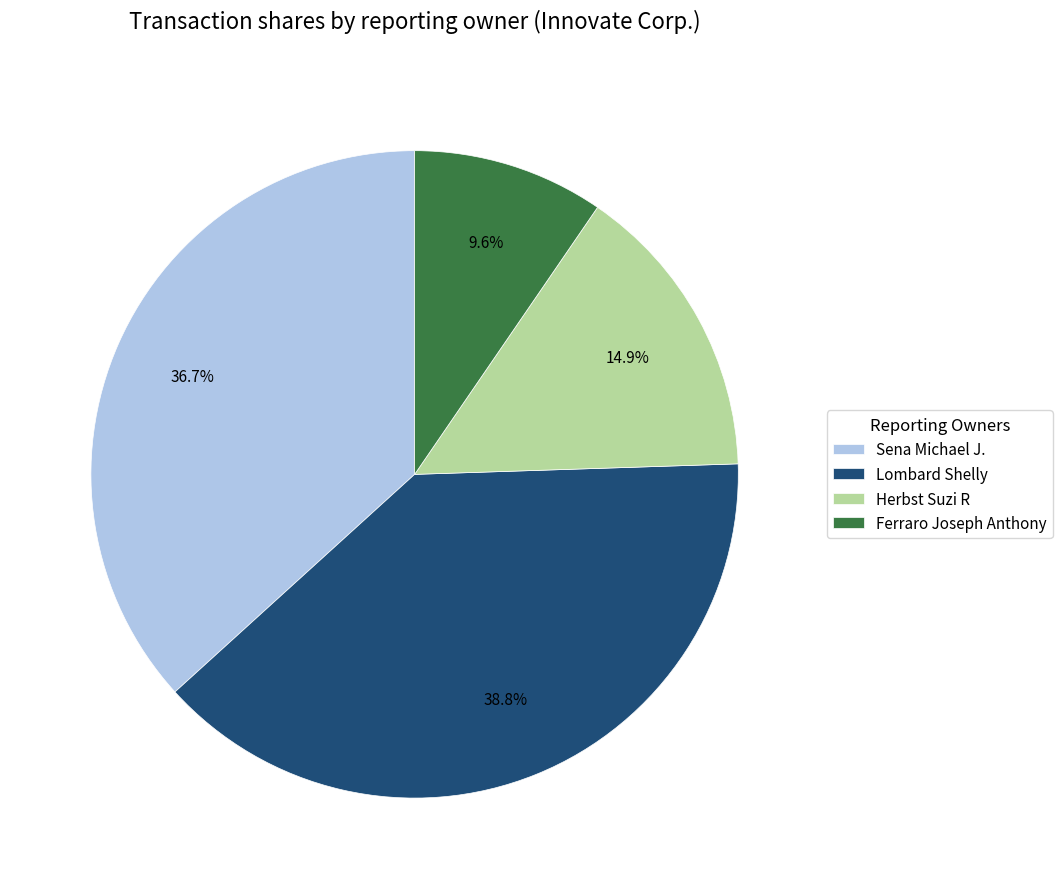

Is there a majority slice in this chart?

No